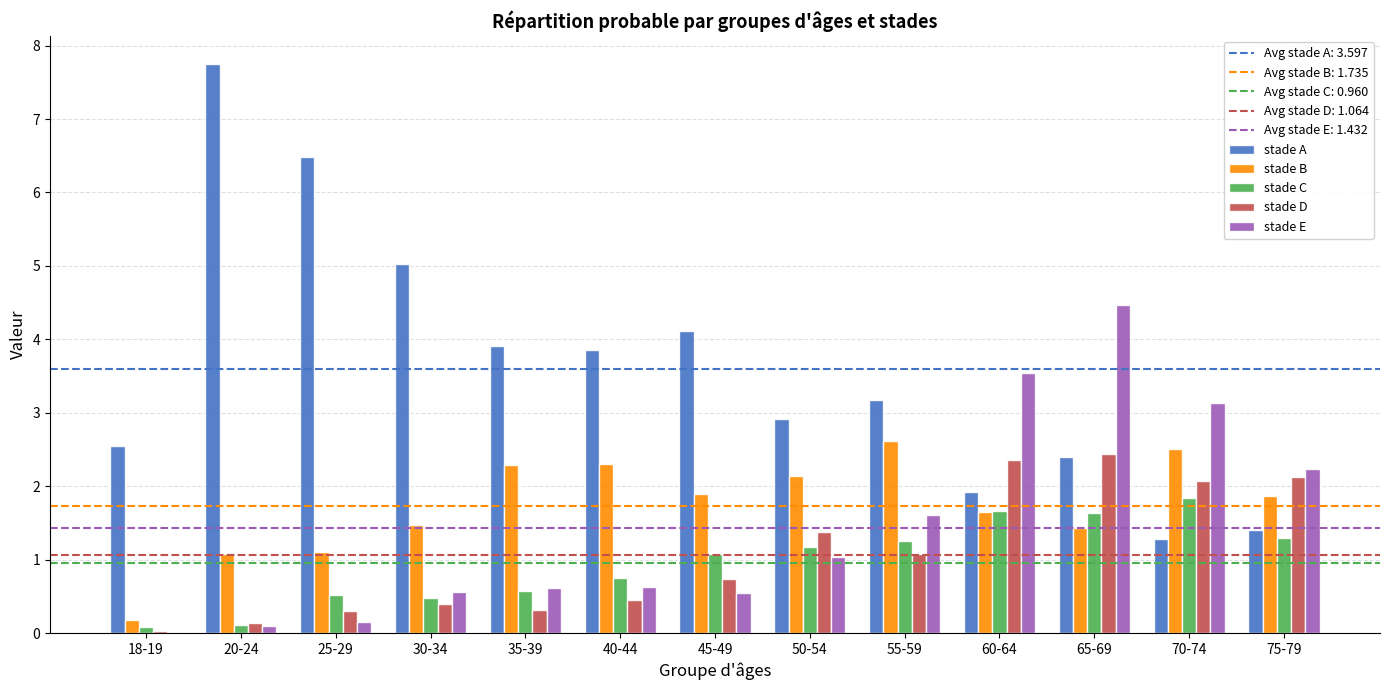

Which label corresponds to the largest value in the chart?

20-24